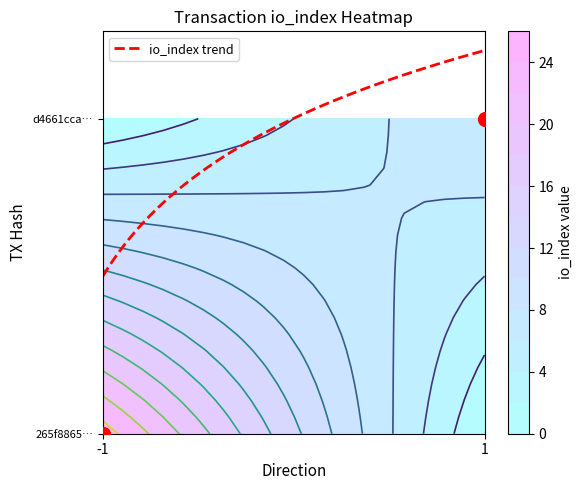

Read the 265f88659f4c8974fff940f6fd312fdaab6da6b value at io_index.

25